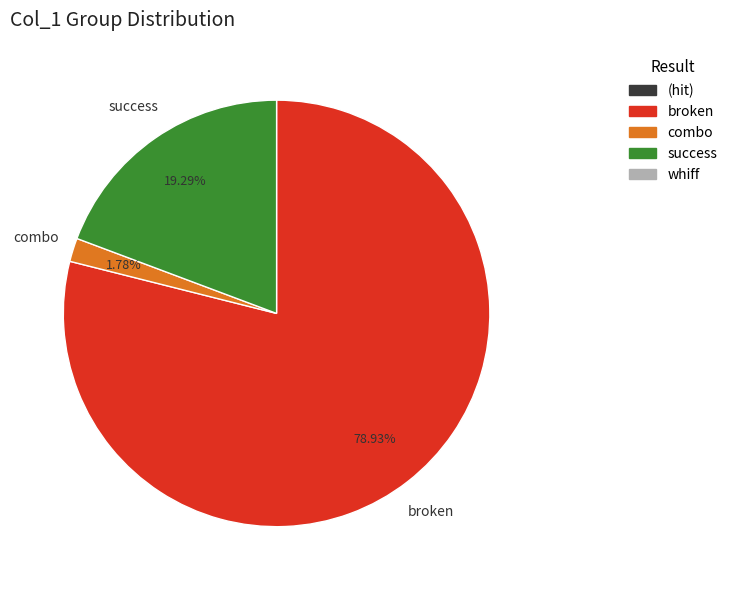

Does any single category account for the majority?

Yes